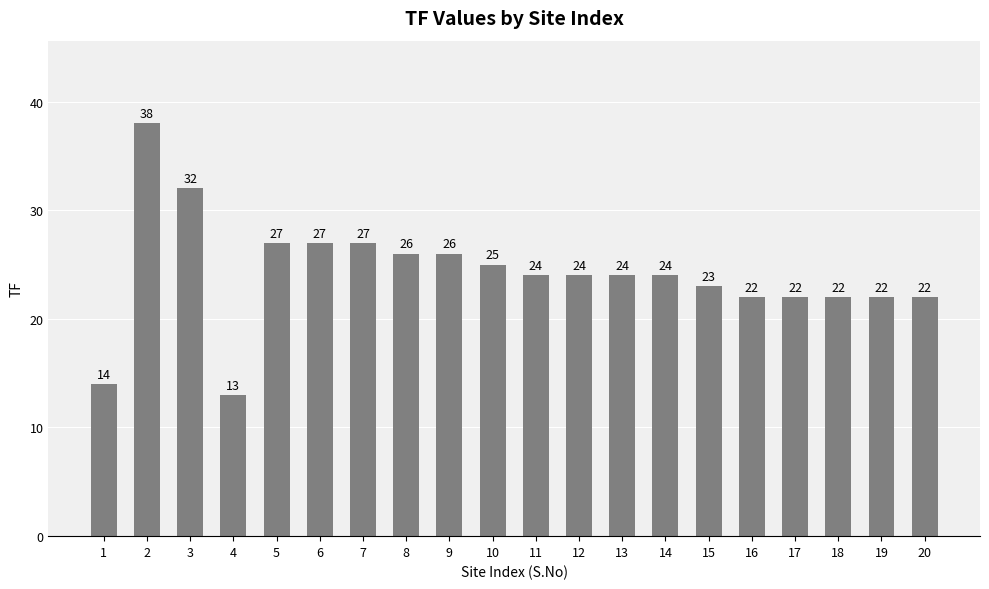

What is the value of the 16th bar from the left?

22